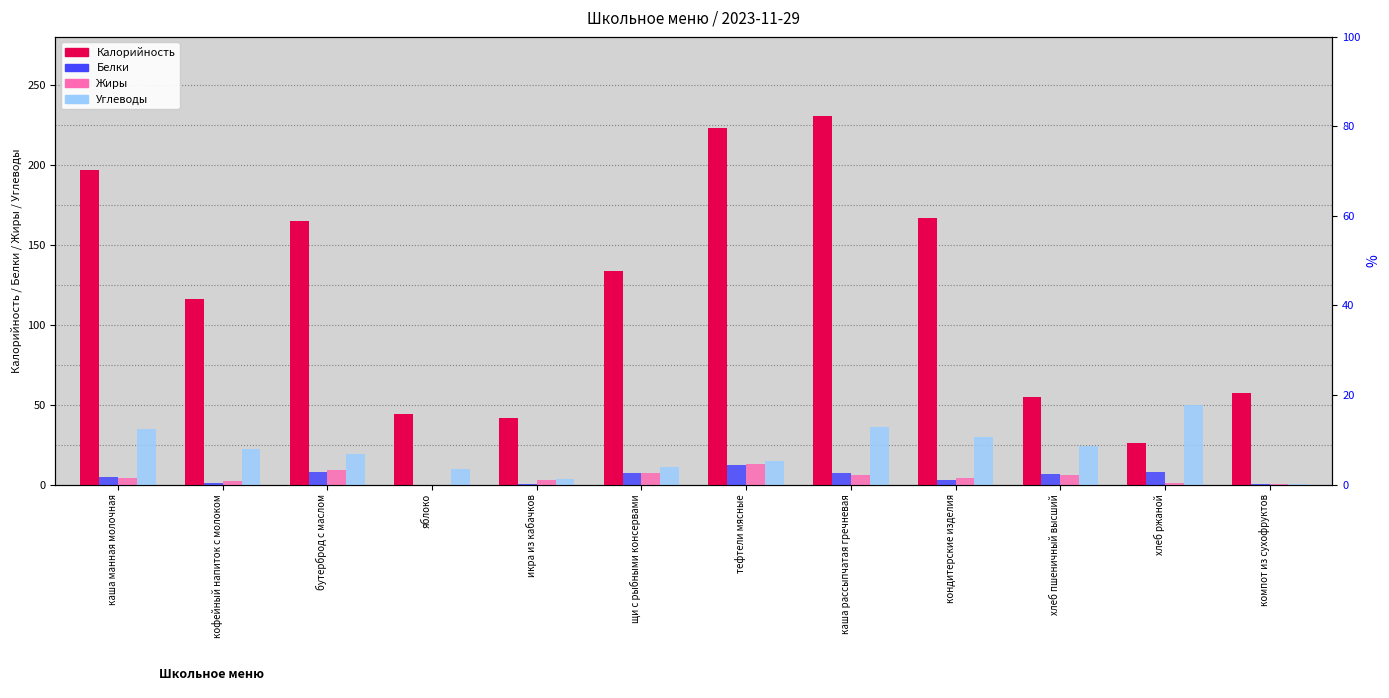

The value of Белки at кондитерские изделия is 4.2. True or false?

False